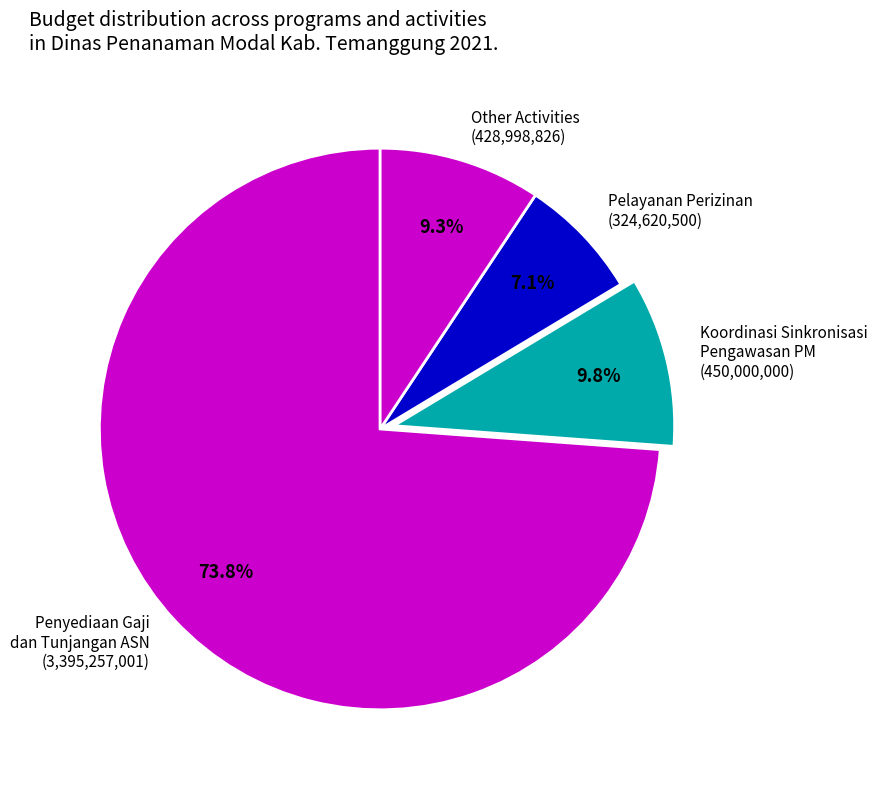

Which category has the biggest portion of the pie?

Penyediaan Gaji dan Tunjangan ASN (3,395,257,001)